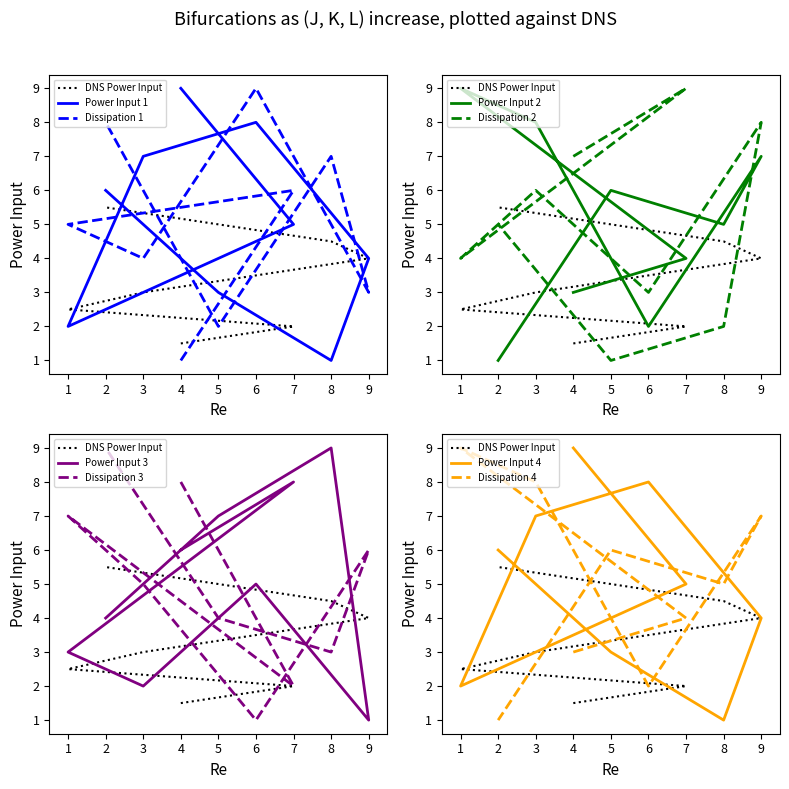

What is the total value across all series at 8?

27